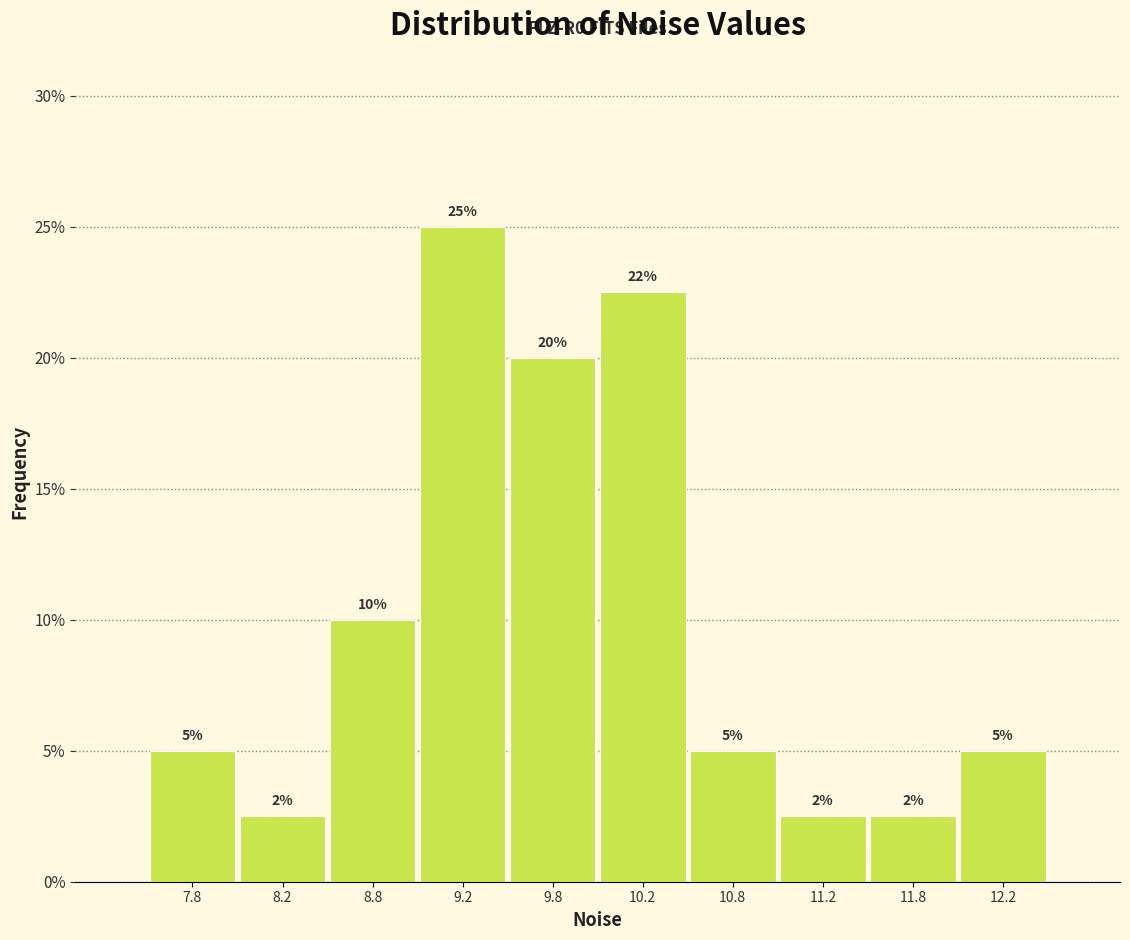

Which range on the x-axis has the tallest bar?

9.0 to 9.5